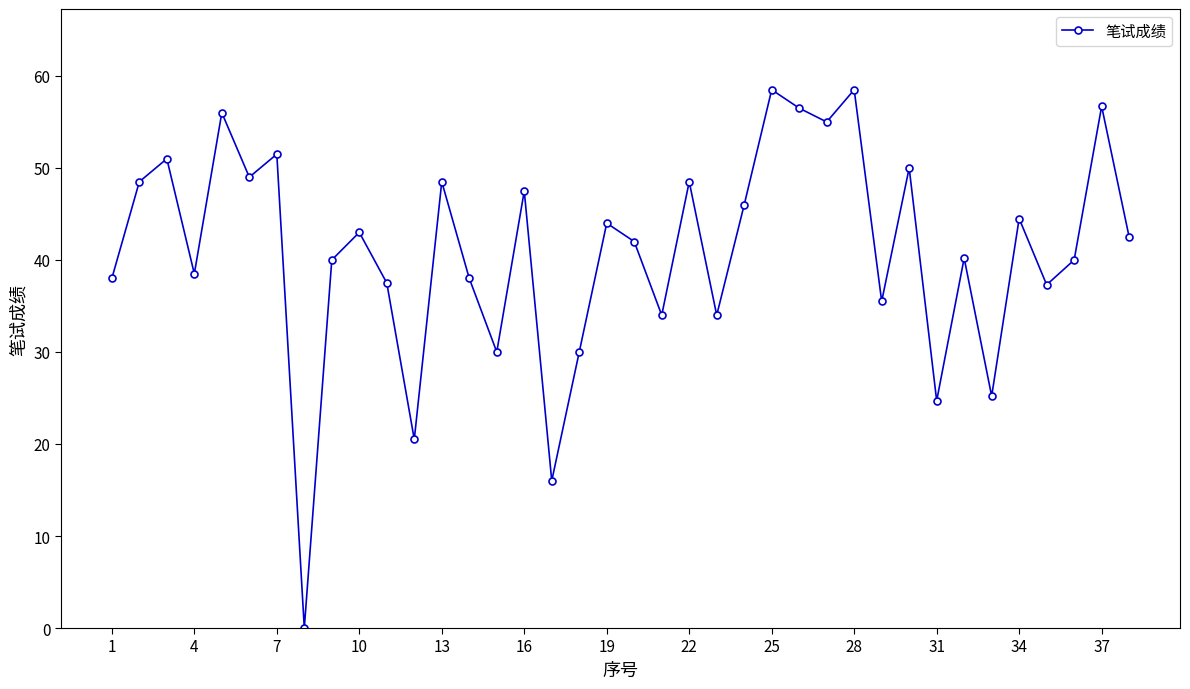

What is the value of the 35th point from the left?

37.3